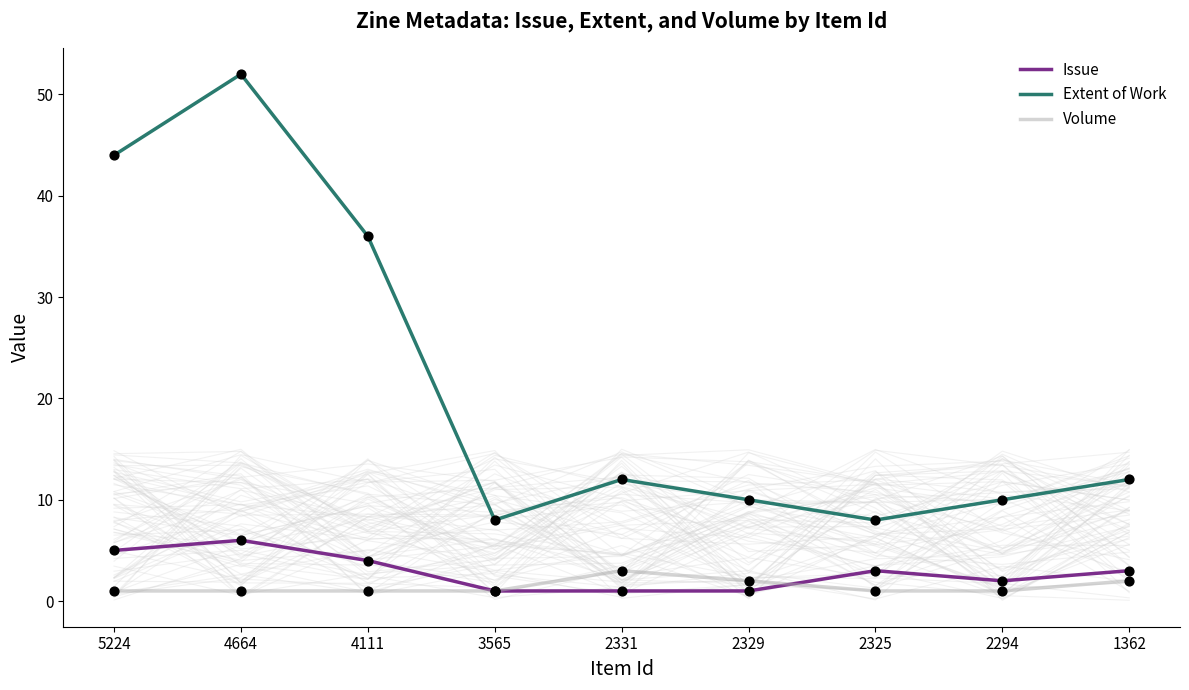

Is the value of Issue at 2329 greater than the value of Extent of Work at 5224?

No